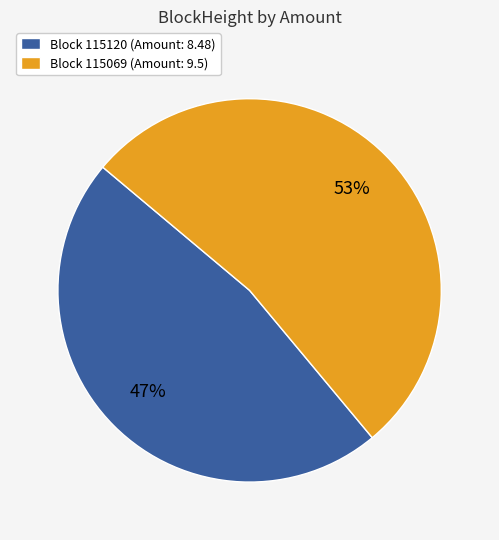

Rank the categories by value from lowest to highest.

Block 115120 (Amount: 8.48), Block 115069 (Amount: 9.5)